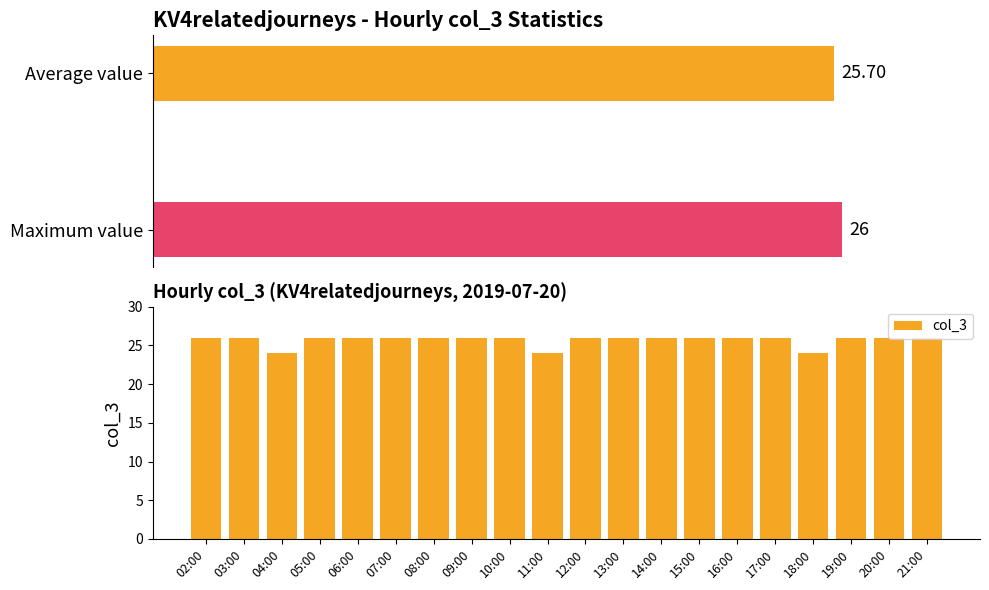

Reading right to left, list all the values displayed in this chart.

26	26	26	24	26	26	26	26	26	26	24	26	26	26	26	26	26	24	26	26